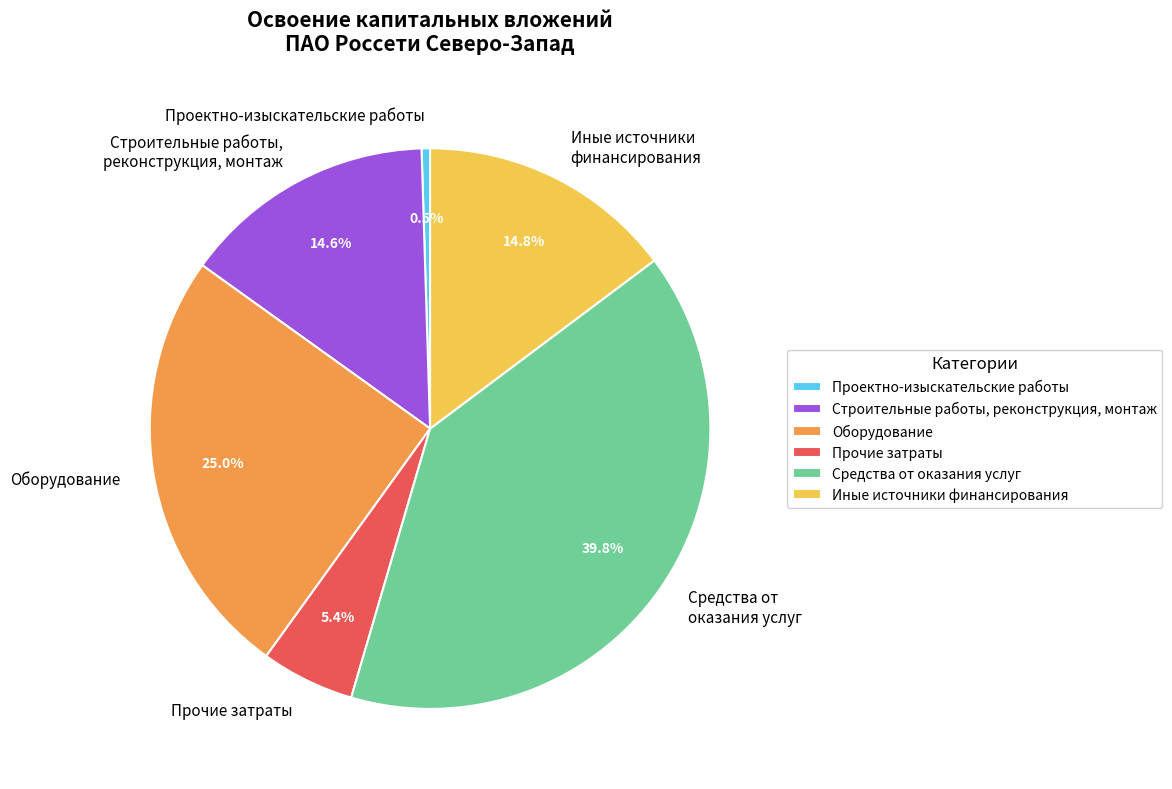

Which slice is the smallest?

Проектно-изыскательские работы